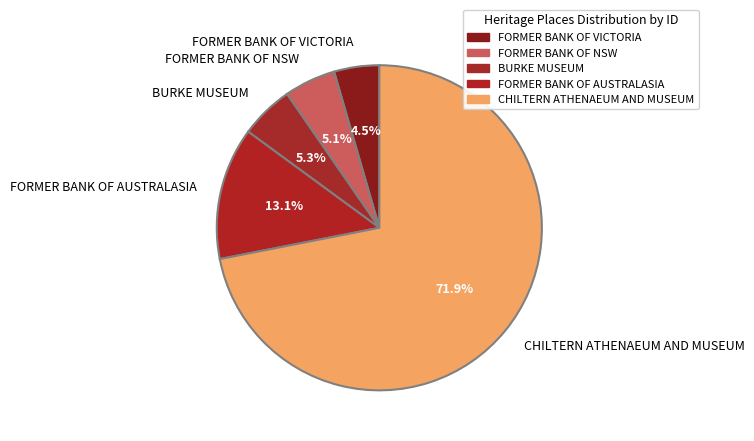

What percentage is NOT represented by FORMER BANK OF NSW?

94.9%